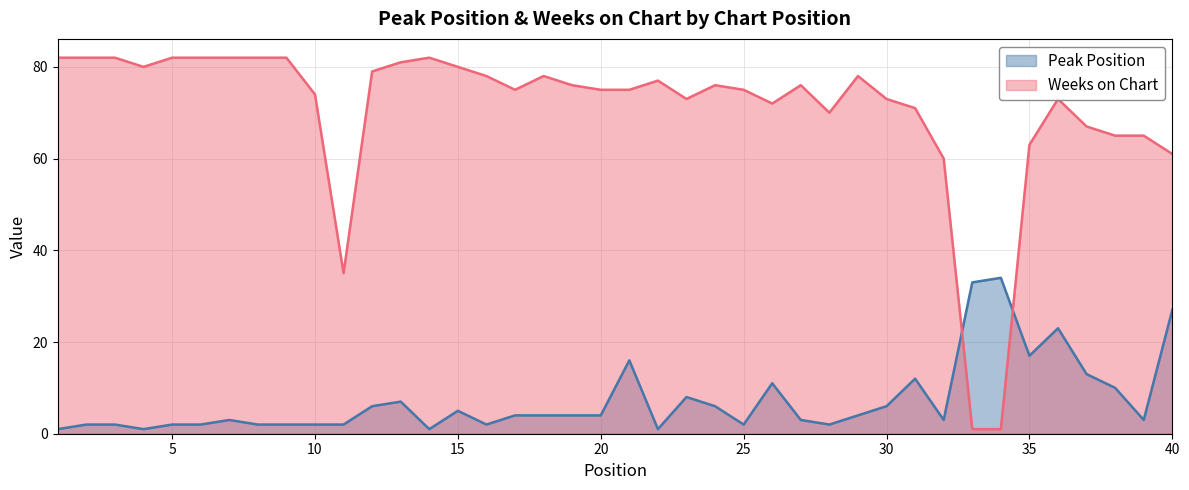

What is the difference between the maximum and second lowest values in the Weeks on Chart series?

81